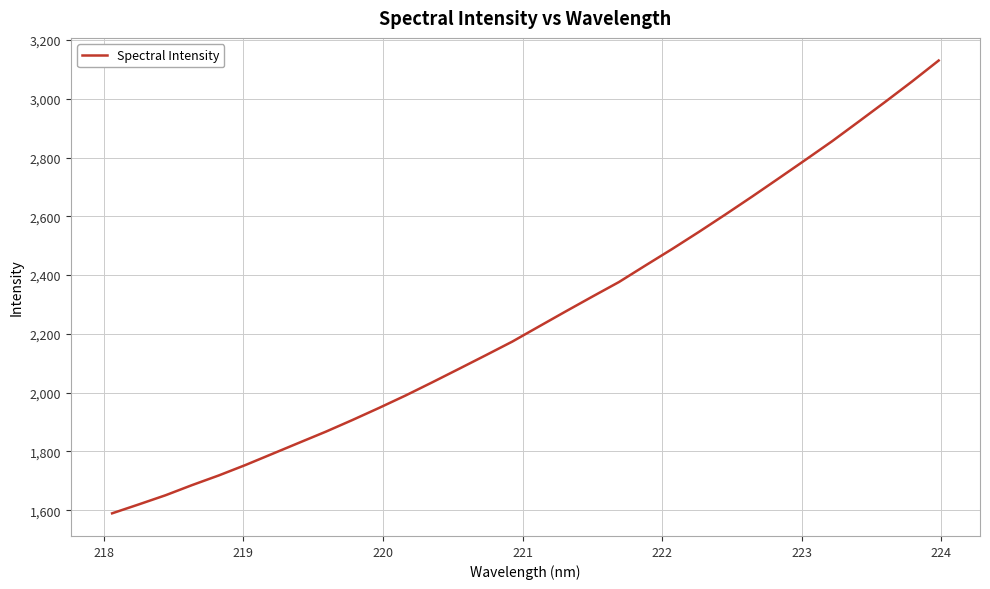

What is the sum of all values?

72191.0